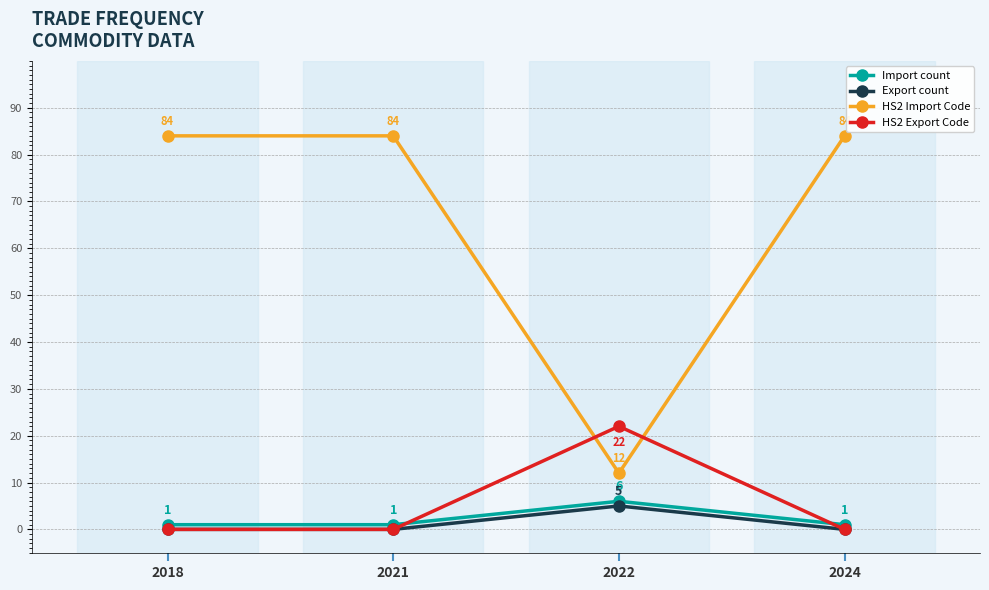

How many values in the Import count series exceed 1?

1